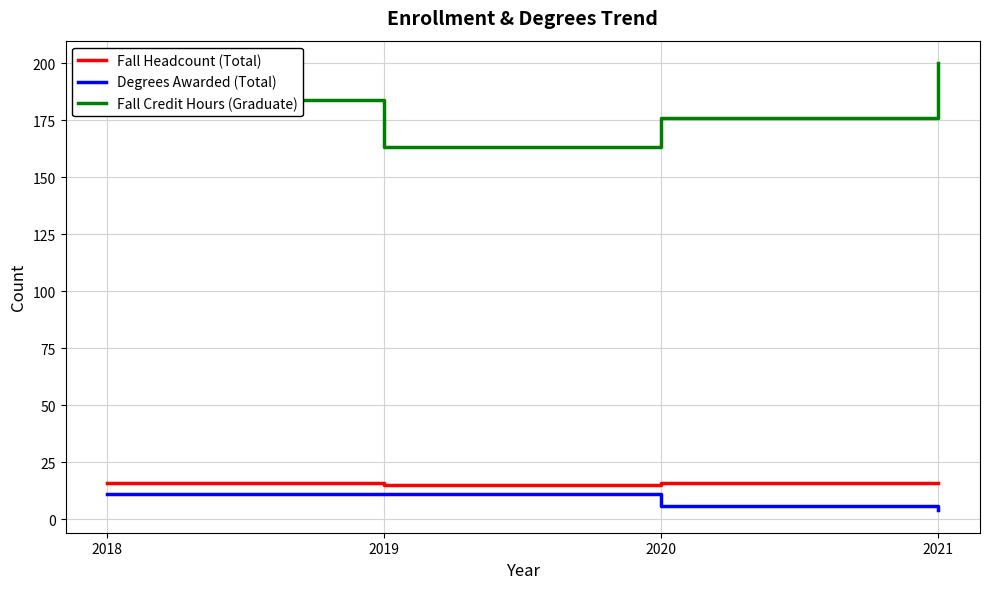

At which category does the chart reach its peak across all series?

2021